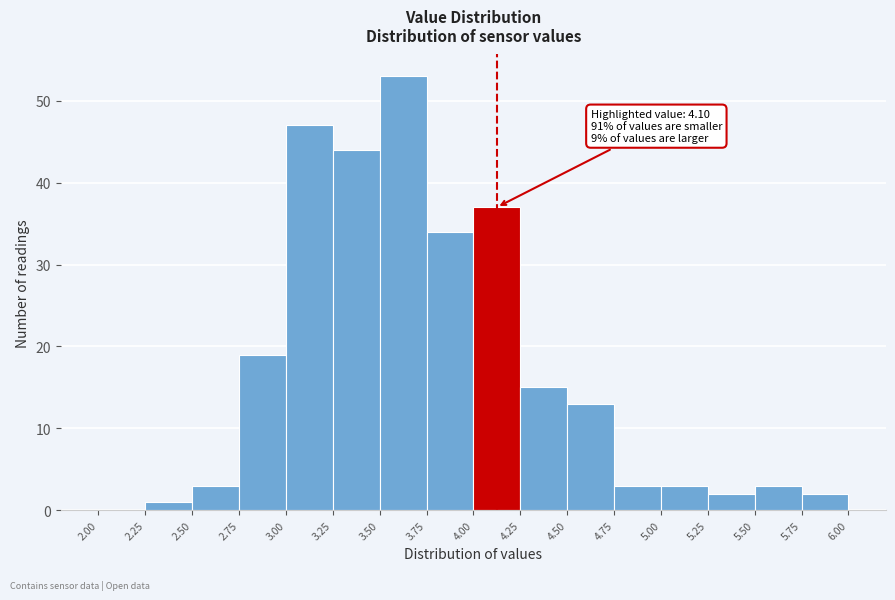

Which range on the x-axis has the tallest bar?

3.50 to 3.75